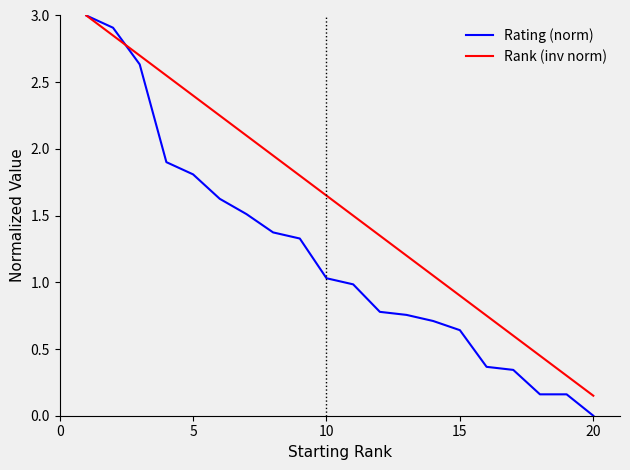

Which series has the largest total across all categories?

Rank (inv norm)